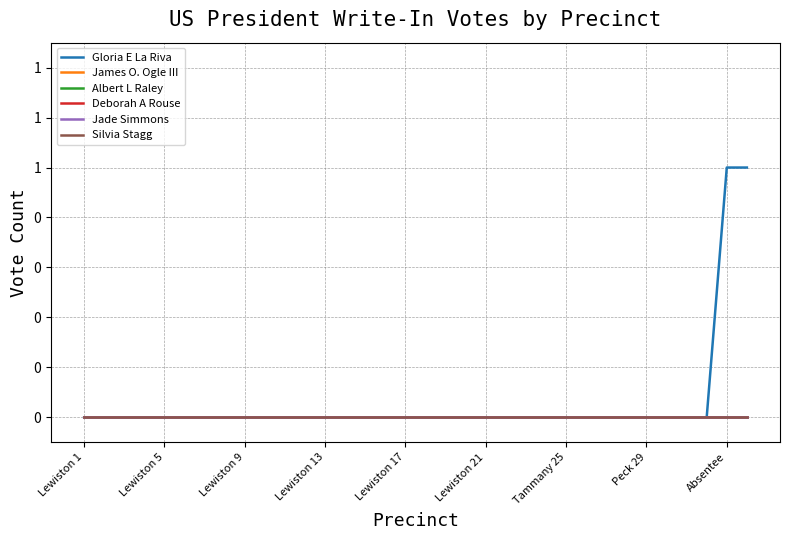

True or false: James O. Ogle III has more than 1 interior local peaks.

False